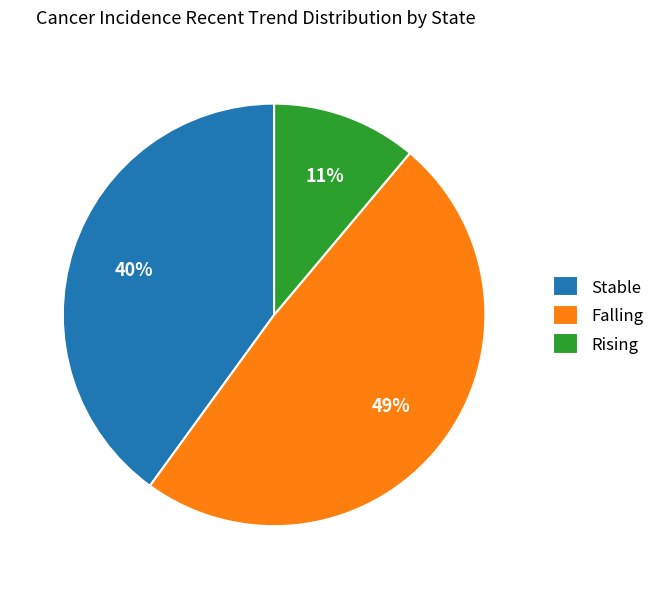

What is the smallest slice in the pie chart?

Rising